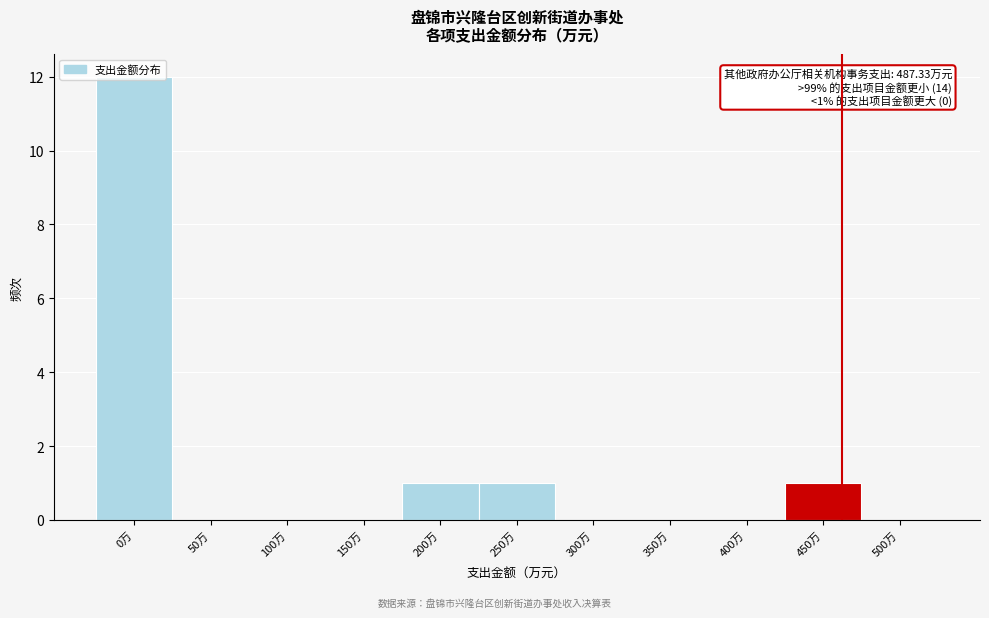

What is the sum of all values?

15